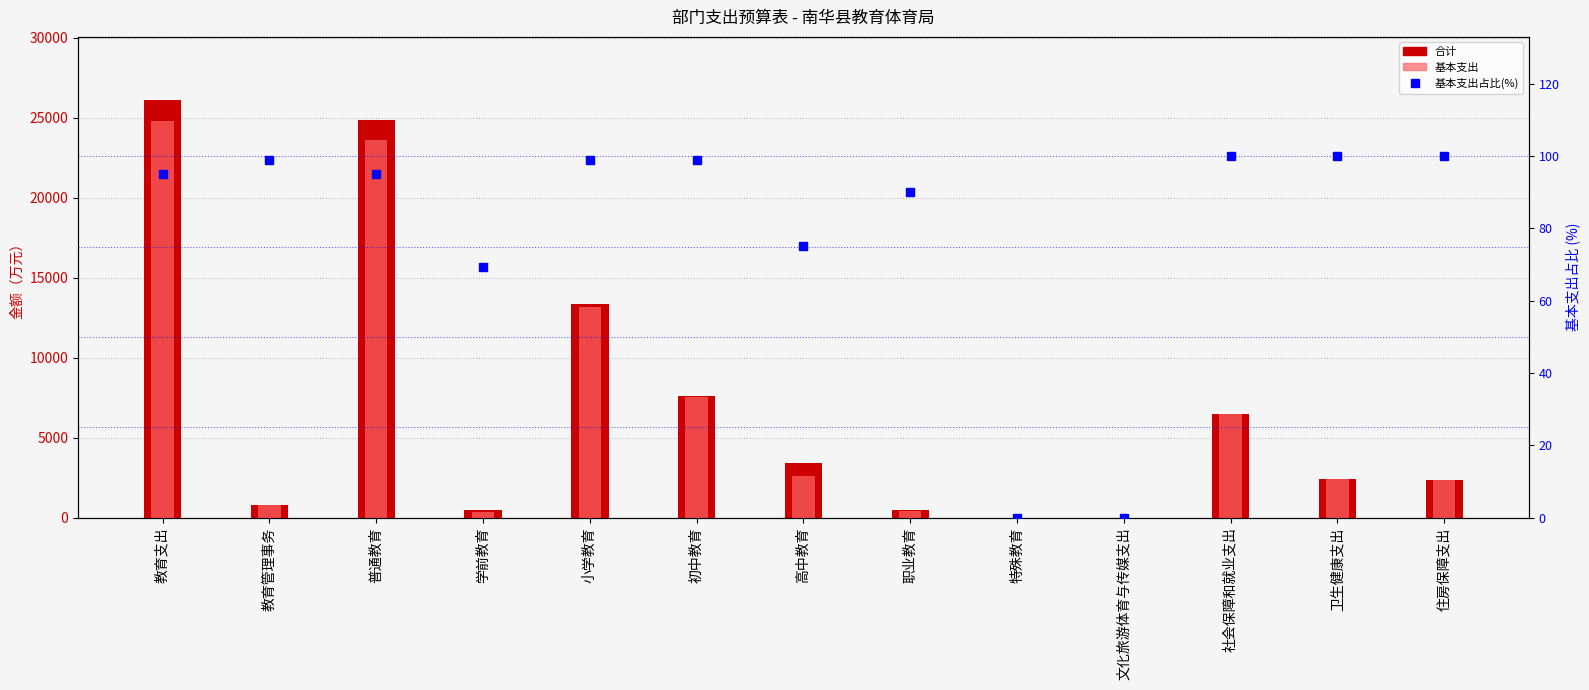

What is the spread (max minus min) of values at 普通教育?

24769.5